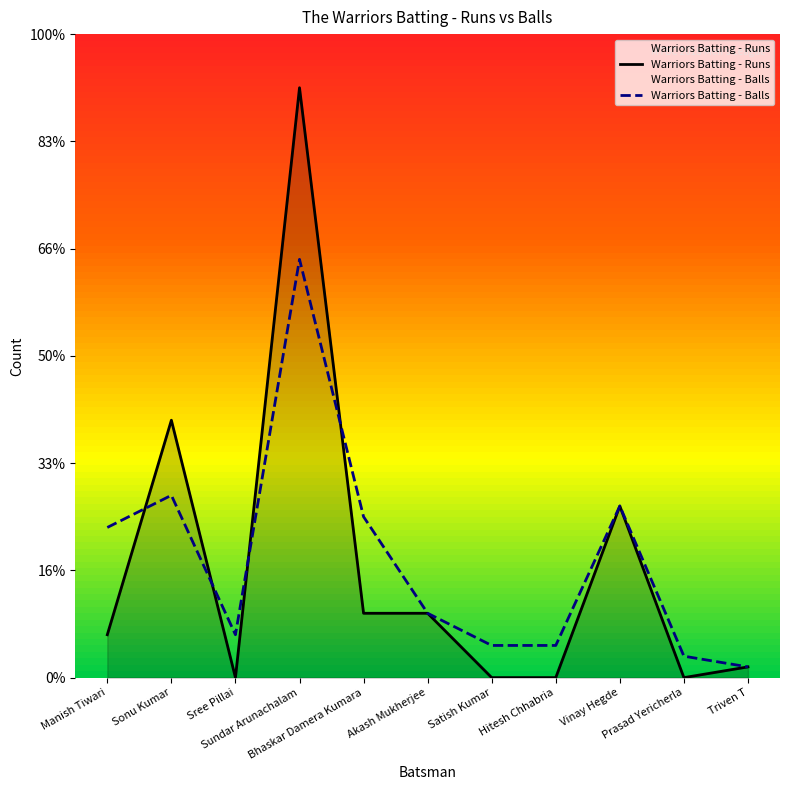

Is the value of Warriors Batting - Balls at Manish Tiwari greater than the value of Warriors Batting - Runs at Triven T?

Yes